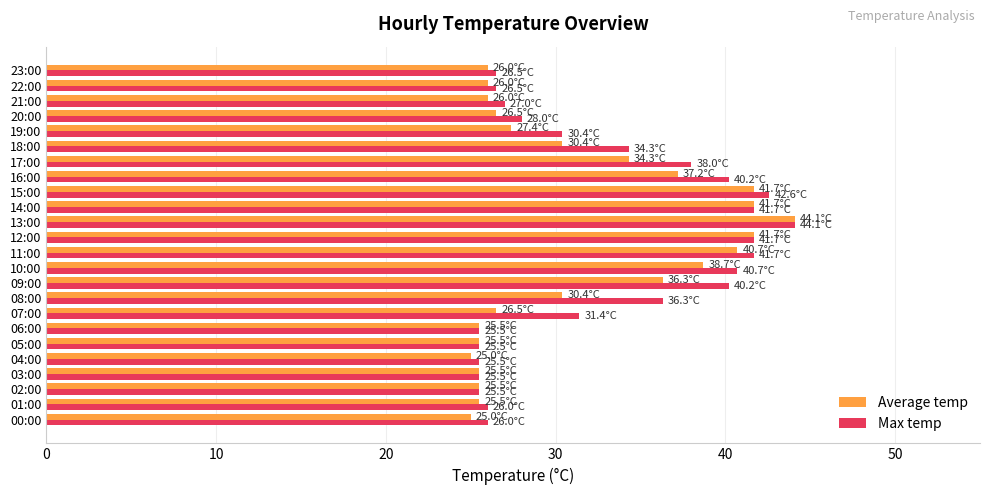

What is the difference between the Max temp values at 11:00 and 01:00?

15.7